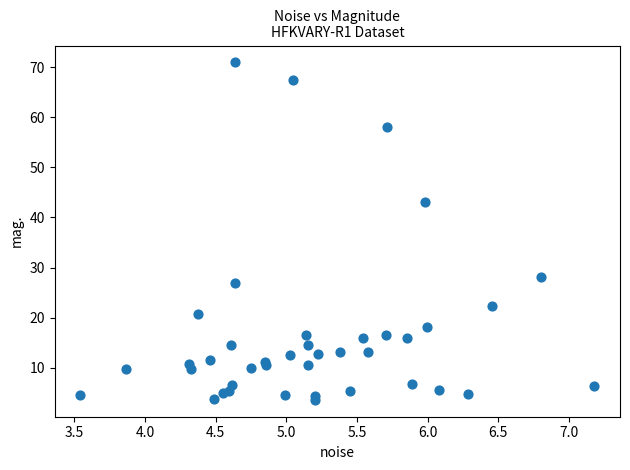

What Y value in the scatter plot is closest to 37?

43.0